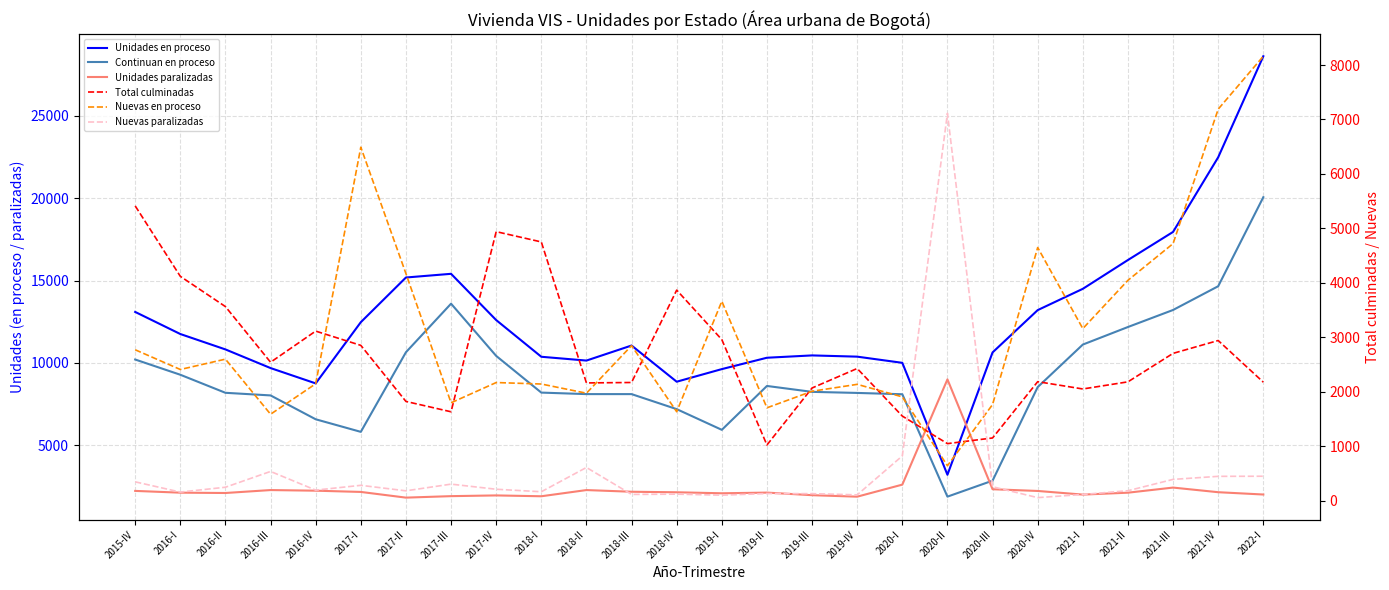

How many data points does each series have?

26